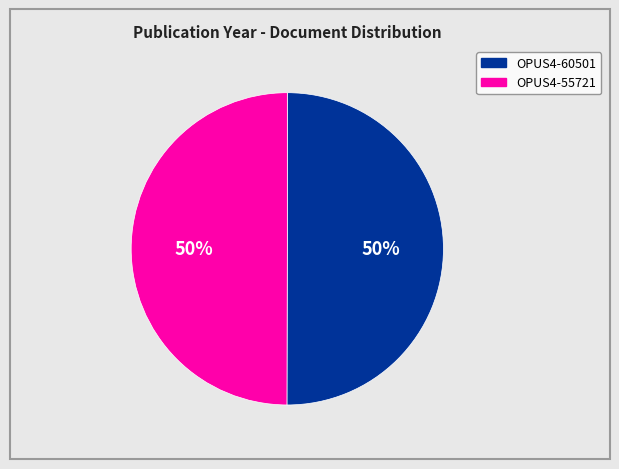

What percentage is the OPUS4-55721 slice, to the nearest percent?

50%